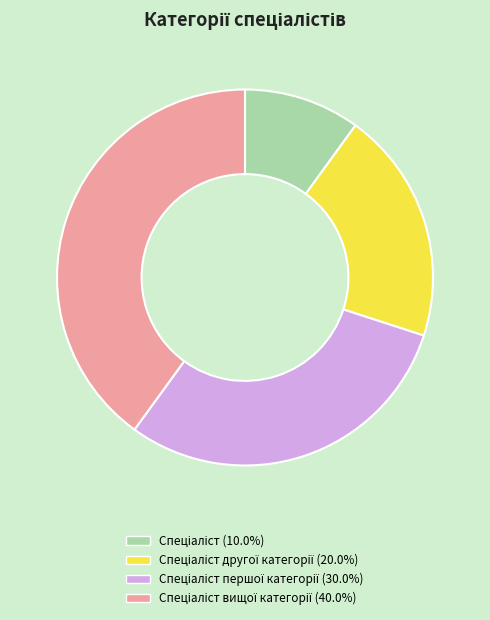

How many segments does this pie chart have?

4